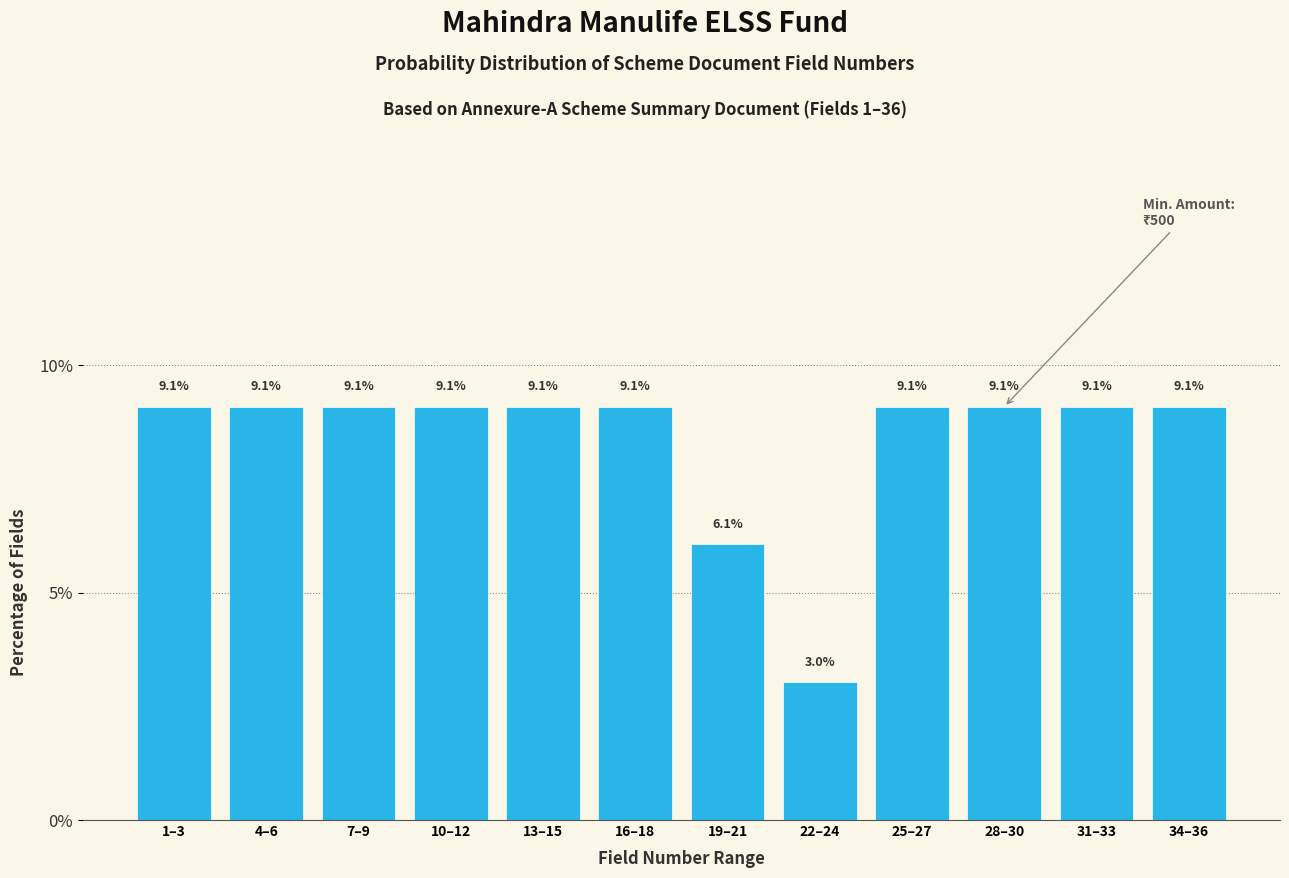

Reading left to right, transcribe all the data shown in this chart.

9.1	9.1	9.1	9.1	9.1	9.1	6.1	3.0	9.1	9.1	9.1	9.1